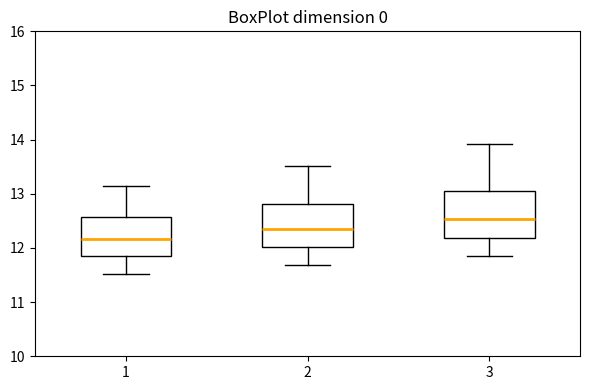

Which box has the highest median line?

3